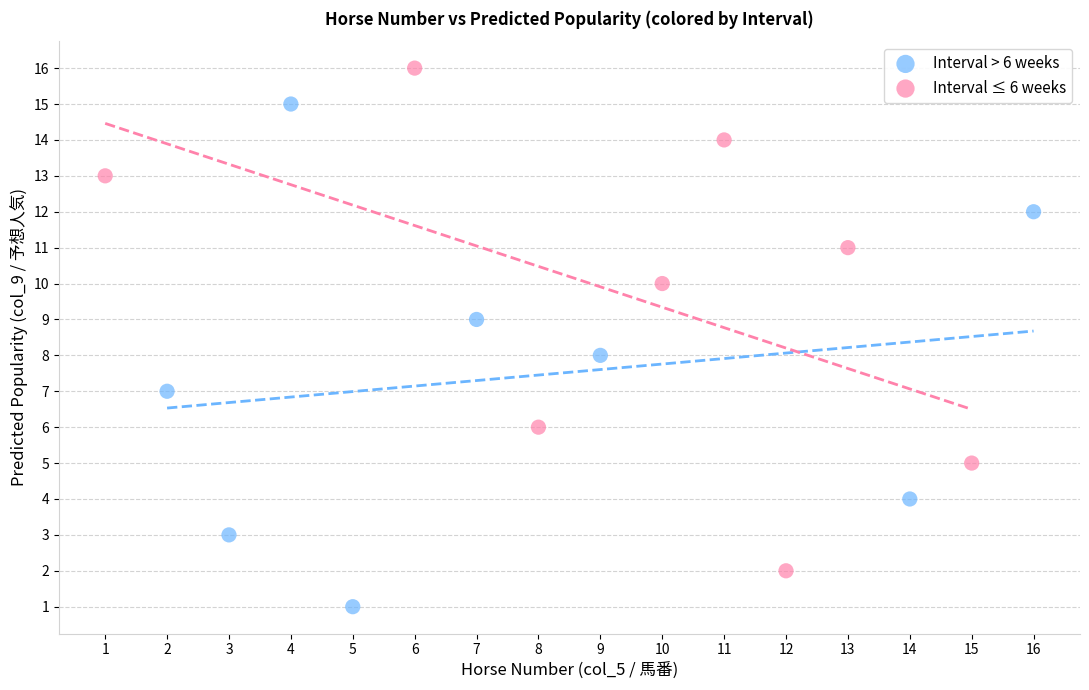

Which series reaches the maximum Y coordinate?

Interval ≤ 6 weeks